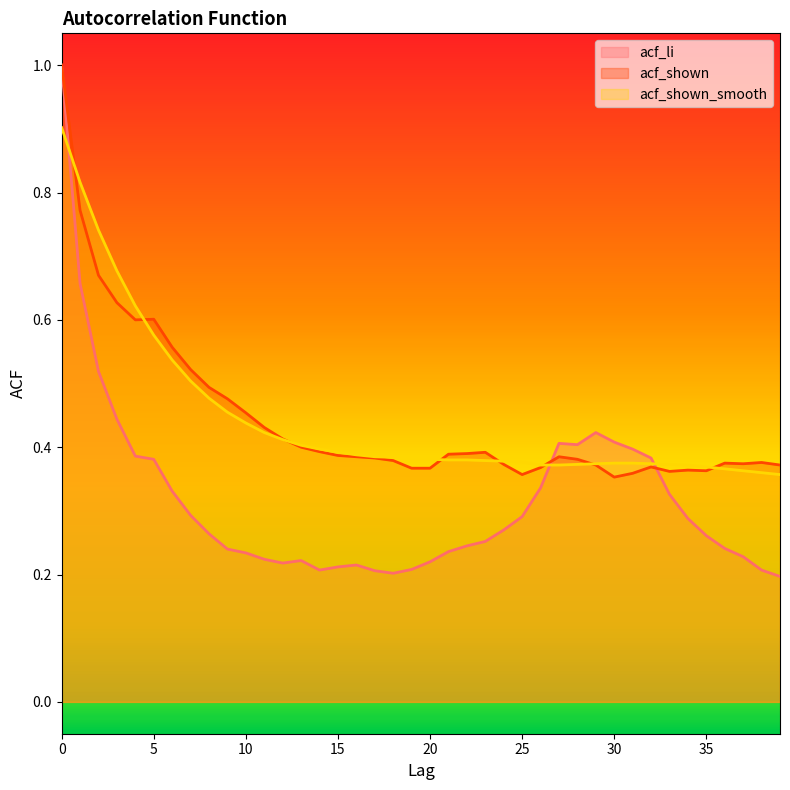

Reading left to right, extract all data points from this chart.

acf_li: 1.0	0.7	0.5	0.4	0.4	0.4	0.3	0.3	0.3	0.2	0.2	0.2	0.2	0.2	0.2	0.2	0.2	0.2	0.2	0.2	0.2	0.2	0.2	0.3	0.3	0.3	0.3	0.4	0.4	0.4	0.4	0.4	0.4	0.3	0.3	0.3	0.2	0.2	0.2	0.2
acf_shown: 1.0	0.8	0.7	0.6	0.6	0.6	0.6	0.5	0.5	0.5	0.5	0.4	0.4	0.4	0.4	0.4	0.4	0.4	0.4	0.4	0.4	0.4	0.4	0.4	0.4	0.4	0.4	0.4	0.4	0.4	0.4	0.4	0.4	0.4	0.4	0.4	0.4	0.4	0.4	0.4
acf_shown_smooth: 0.9	0.8	0.7	0.7	0.6	0.6	0.5	0.5	0.5	0.5	0.4	0.4	0.4	0.4	0.4	0.4	0.4	0.4	0.4	0.4	0.4	0.4	0.4	0.4	0.4	0.4	0.4	0.4	0.4	0.4	0.4	0.4	0.4	0.4	0.4	0.4	0.4	0.4	0.4	0.4